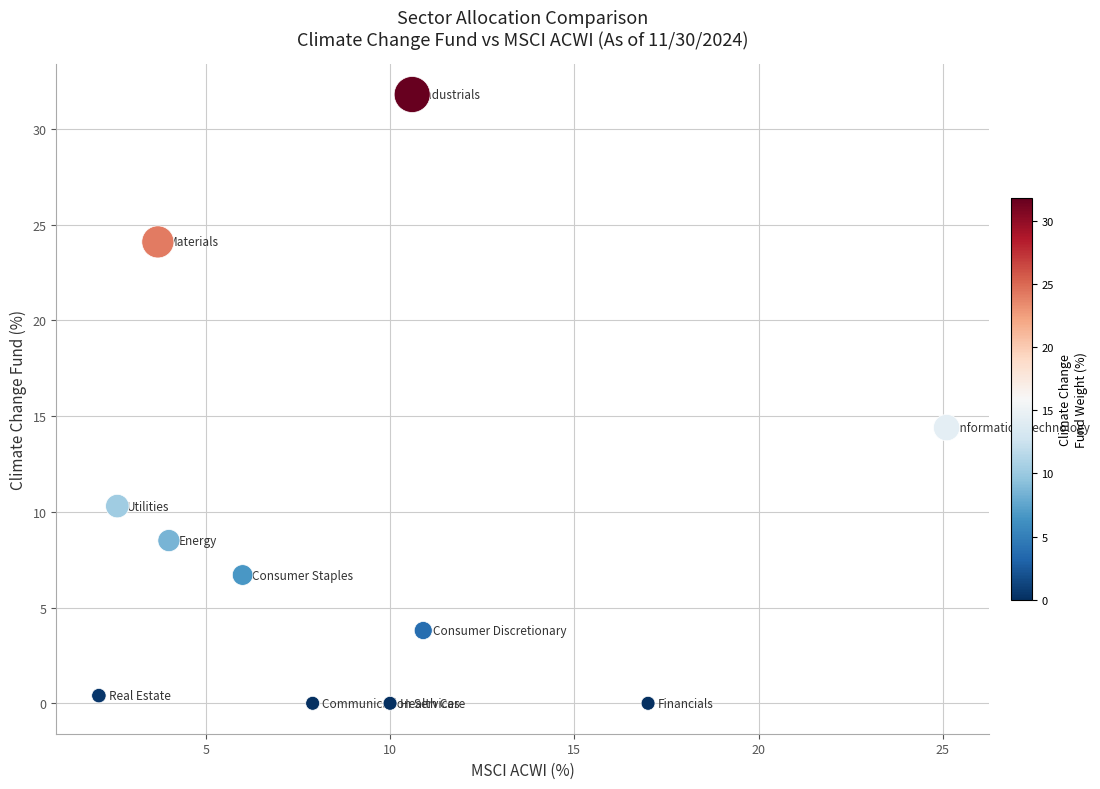

What is the average X value?

9.1